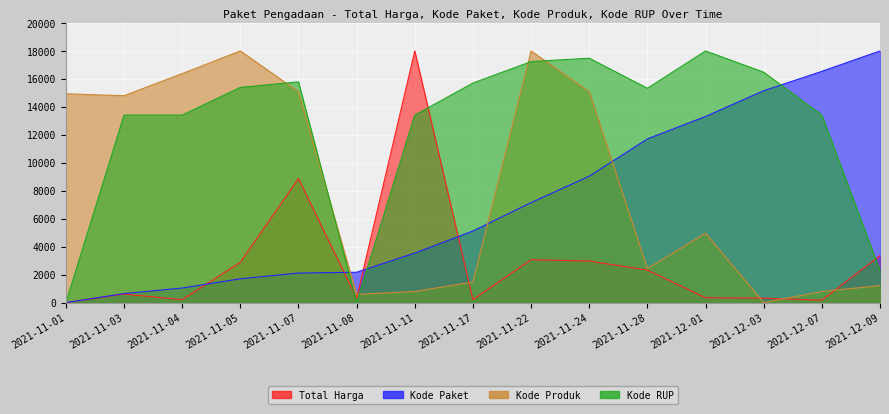

What is the total value across all series at 2021-11-01?

14933.5